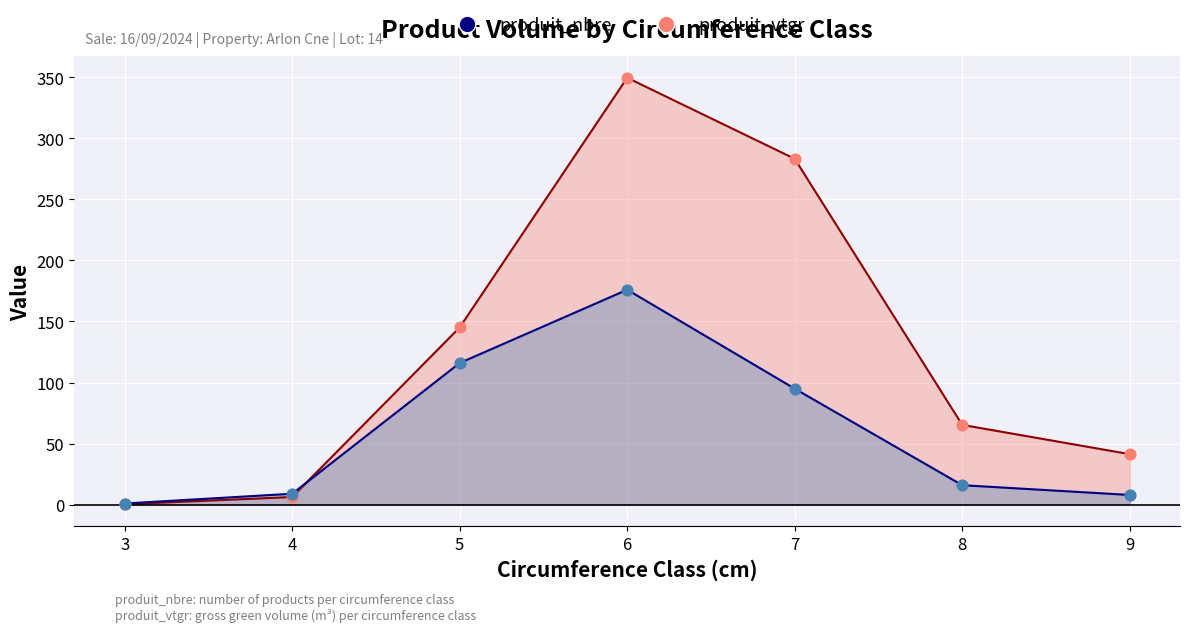

Which series contains the lowest Y value?

produit_vtgr